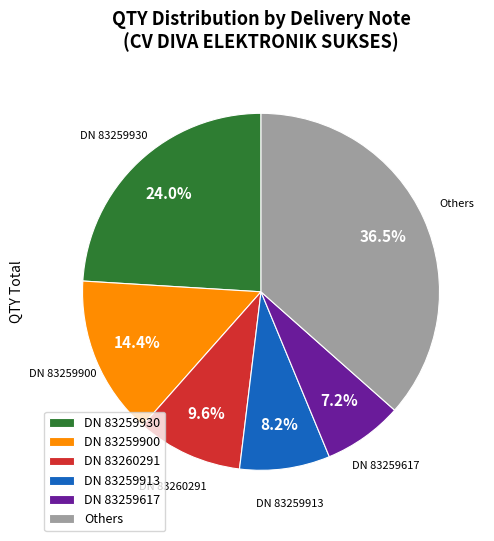

What is the ratio of the value at DN 83259617 to the value at DN 83259900?

0.5